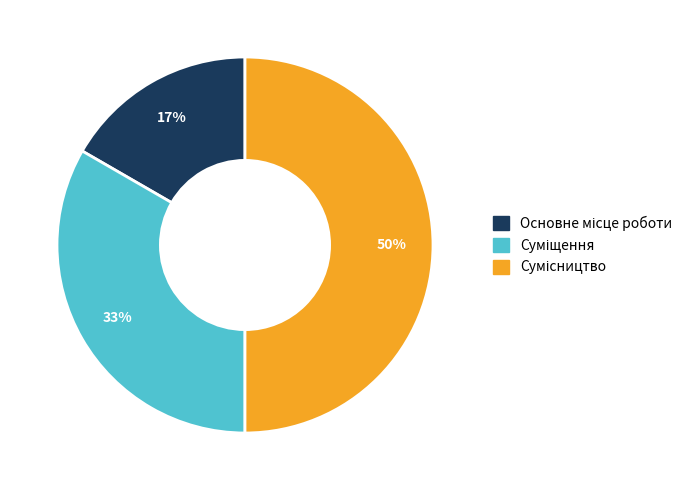

To the nearest percent, what is the difference between the largest and smallest slice percentages?

33%